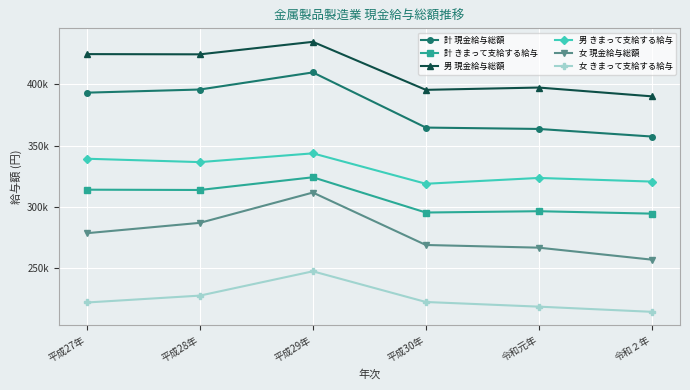

Does the chart display data point markers on the line(s)?

Yes